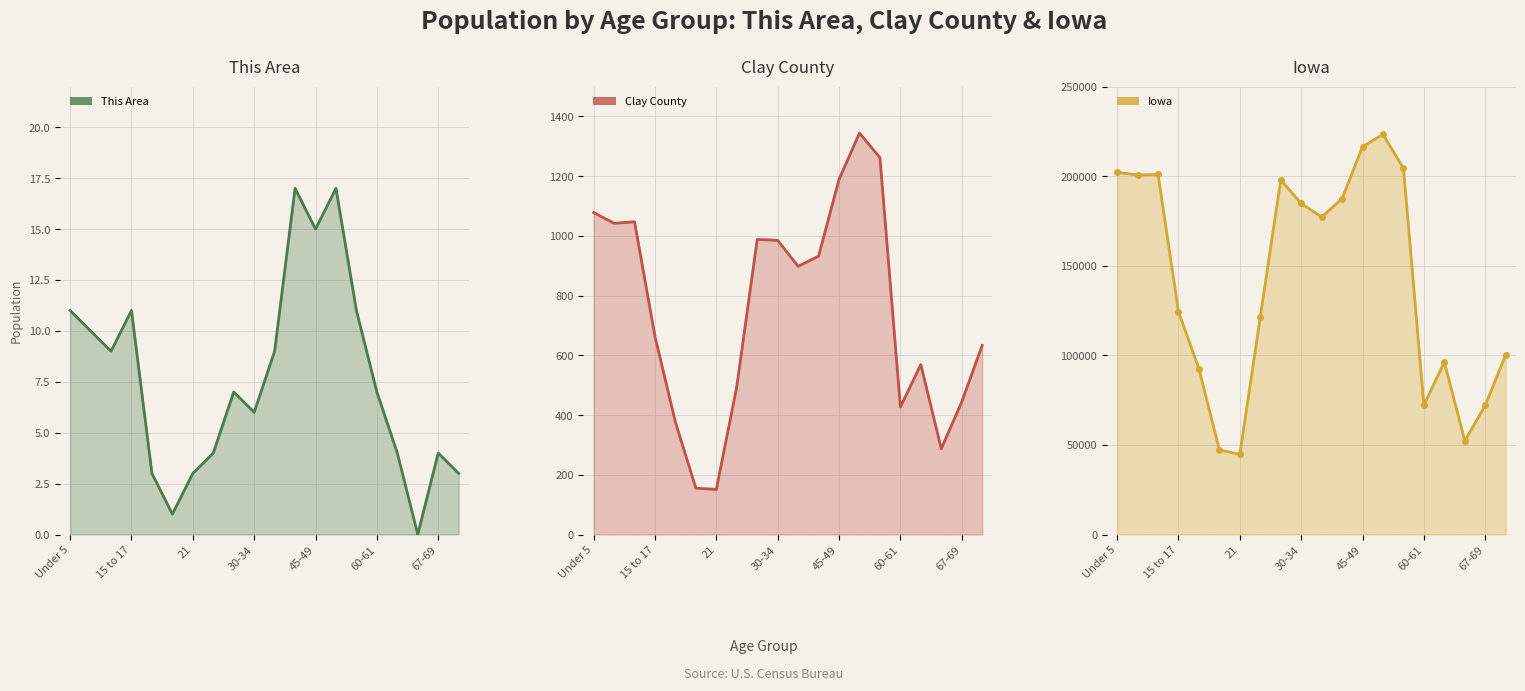

At which category is the sum across all series the highest?

13